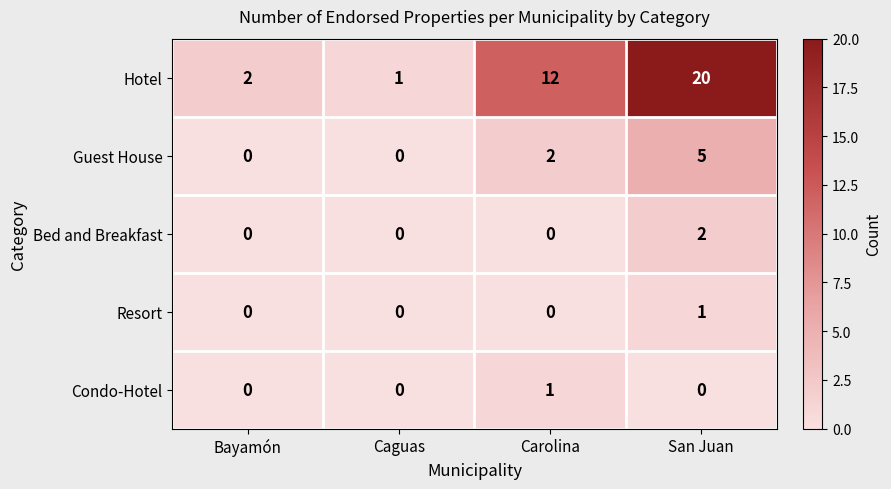

Count the number of categories in the chart.

4